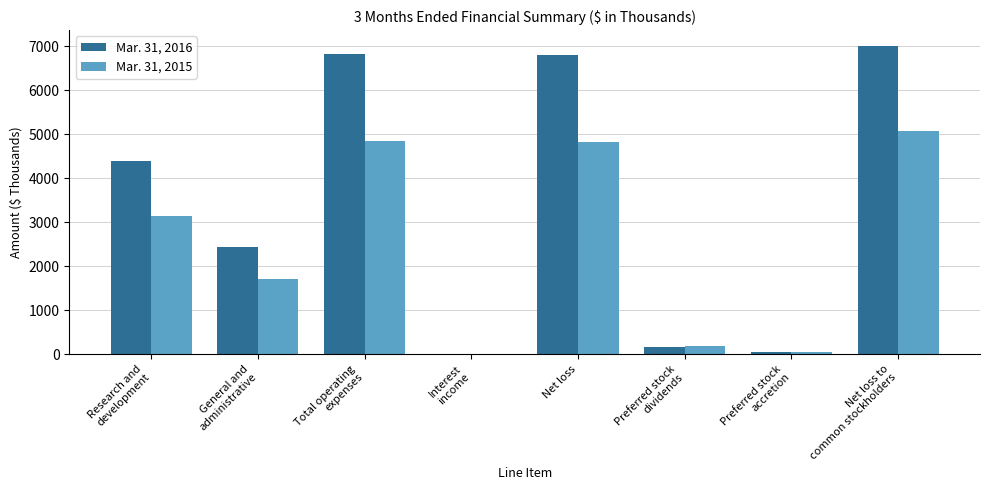

The value of Mar. 31, 2015 at Net loss is 1085. True or false?

False